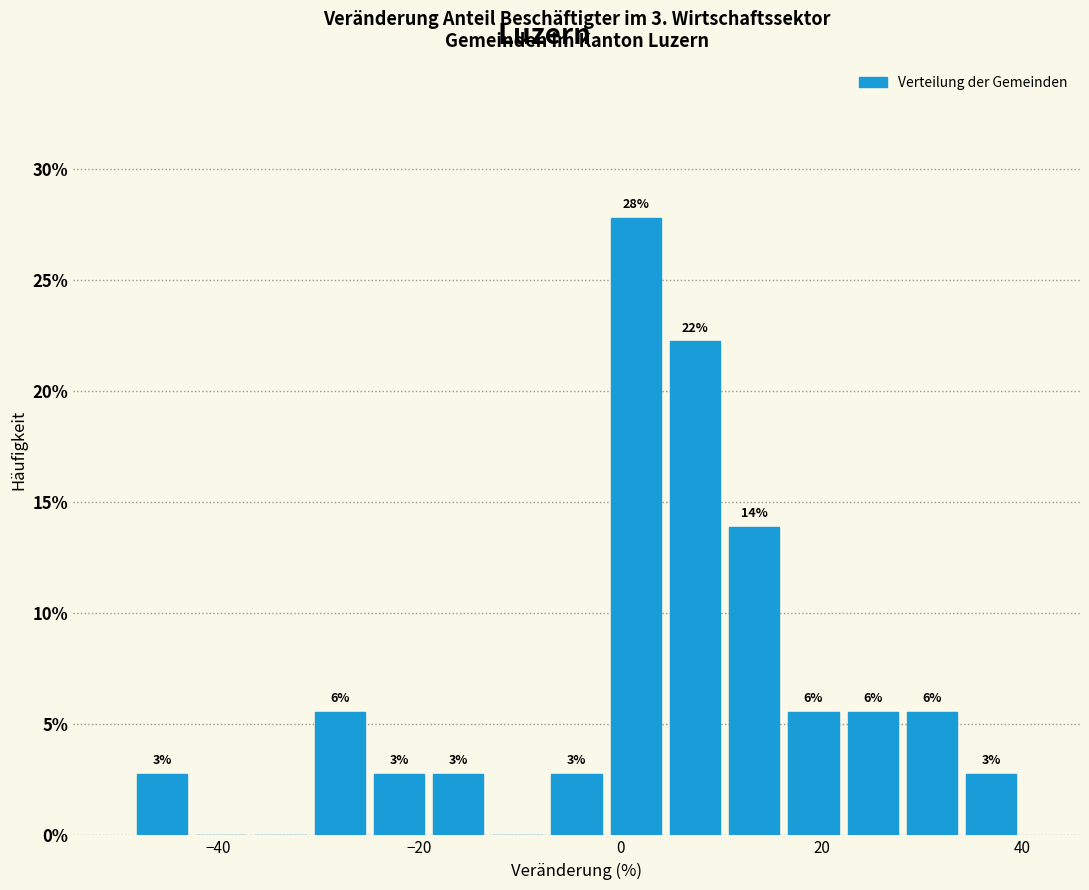

Read against the x-axis, roughly where is the centre of the tallest bar?

2